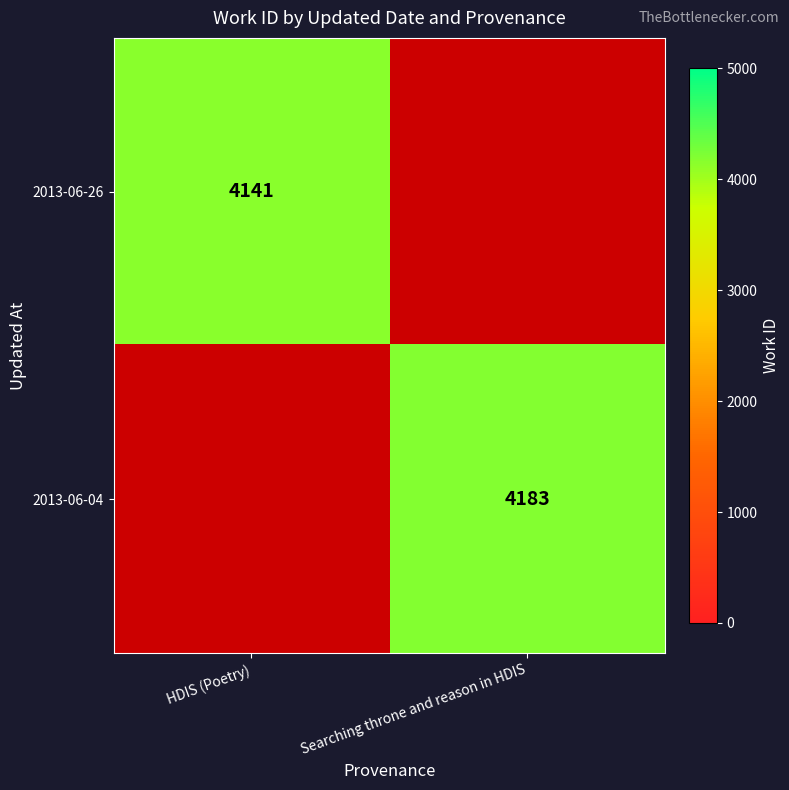

Is it true that 2013-06-04 equals 7076 at Searching throne and reason in HDIS?

False